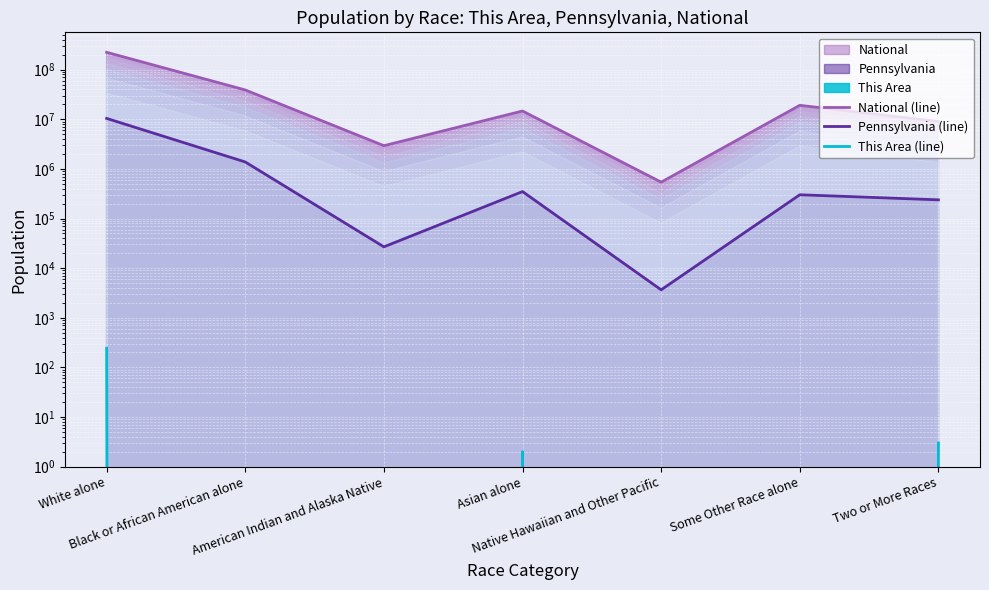

Which series has the widest spread of values?

National (line)